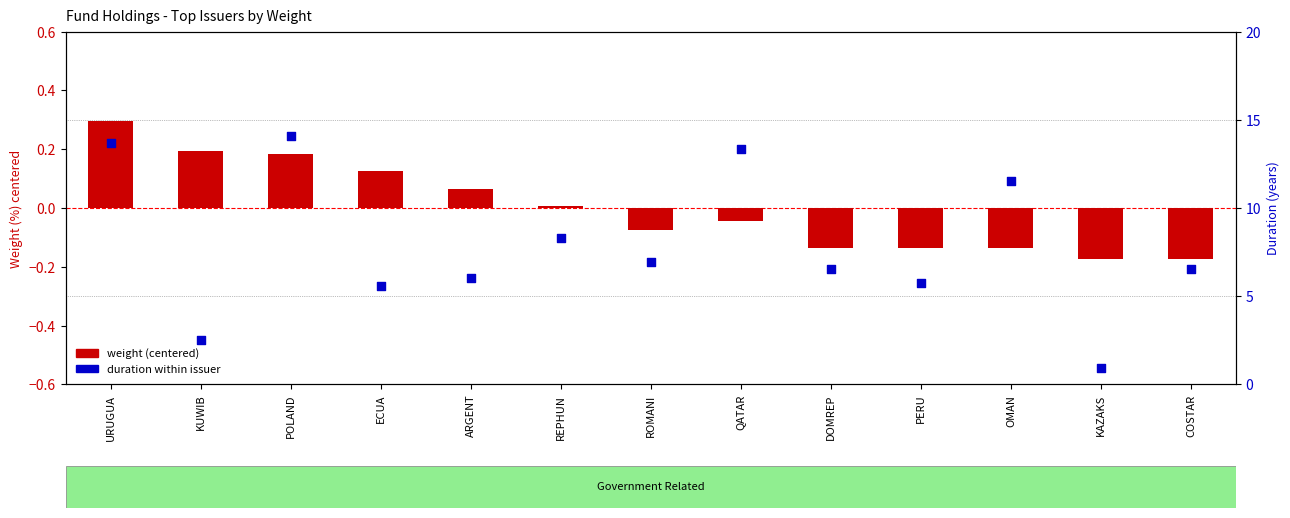

Is the value of weight (centered) at KUWIB greater than the value of duration at URUGUA?

No